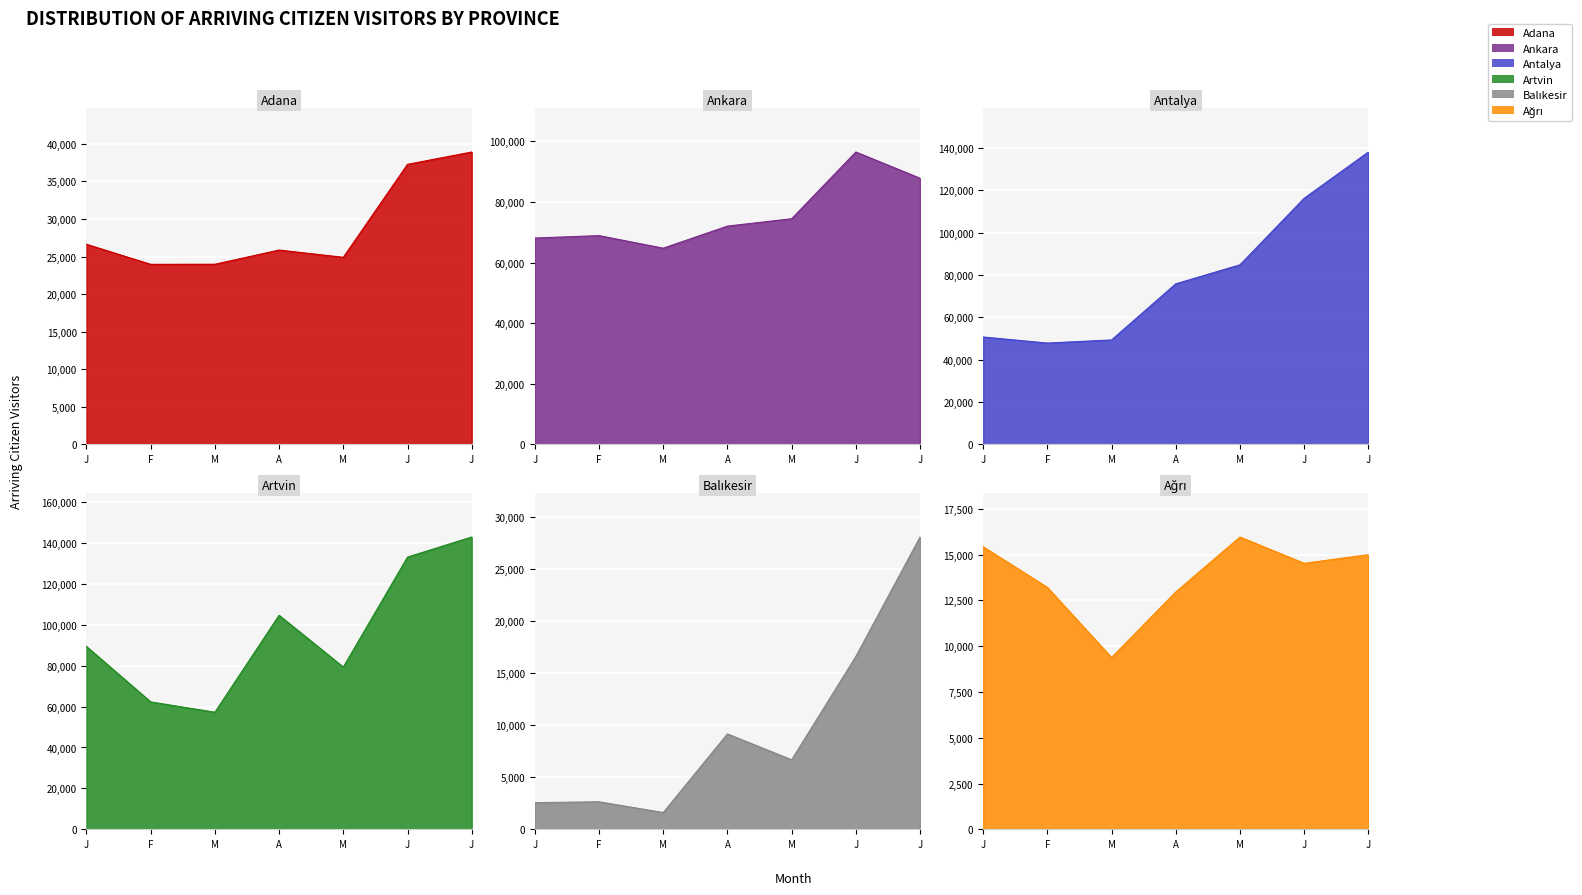

What is the sum of the Ağrı values at MARCH and MAY?

25345